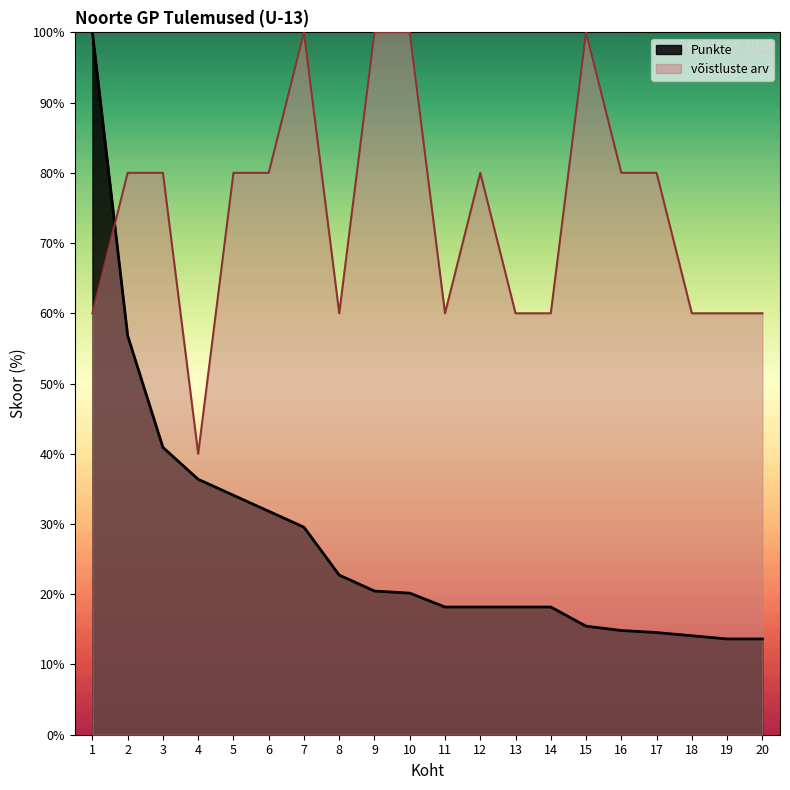

True or false: võistluste arv has a value of 68.7 at 7.

False